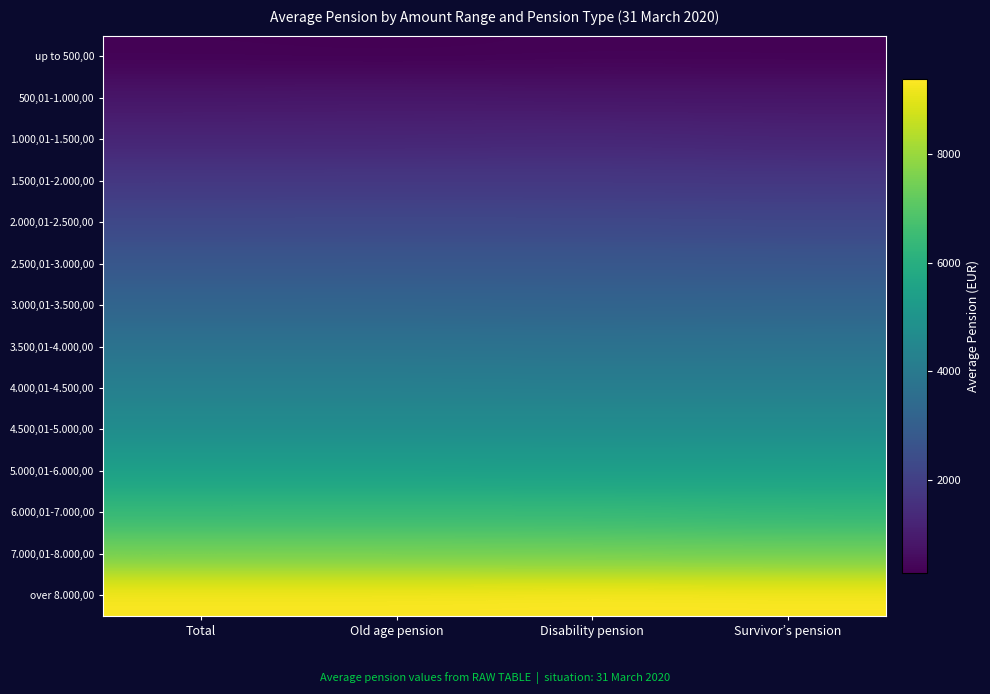

Which has a higher value, Survivor’s pension or Disability pension?

Disability pension